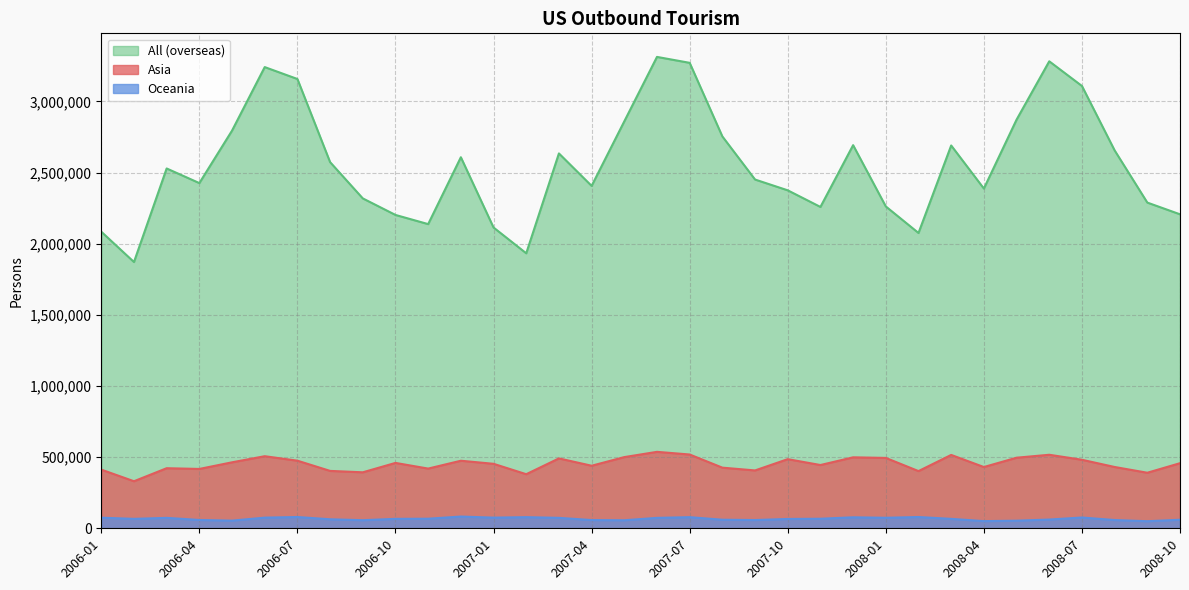

Is the value of All (overseas) at 2008-09 greater than the value of Asia at 2008-02?

Yes